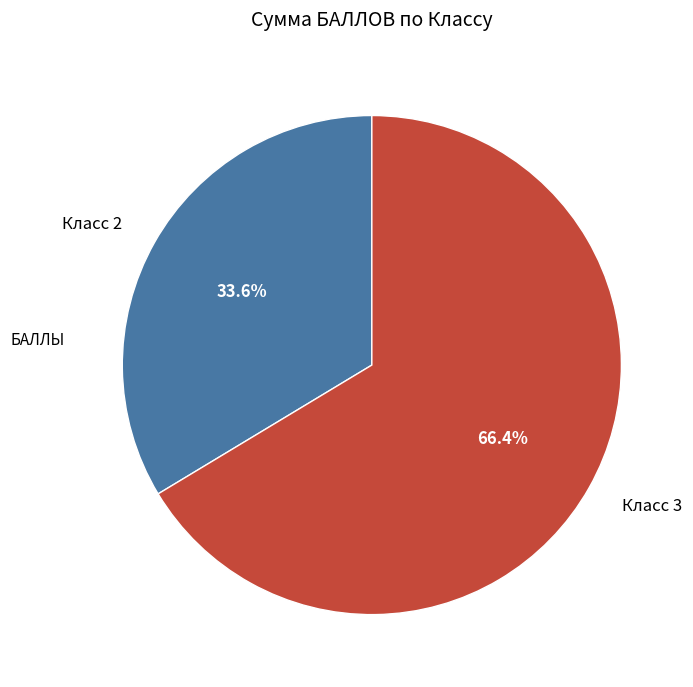

Which category has the biggest portion of the pie?

Класс 3